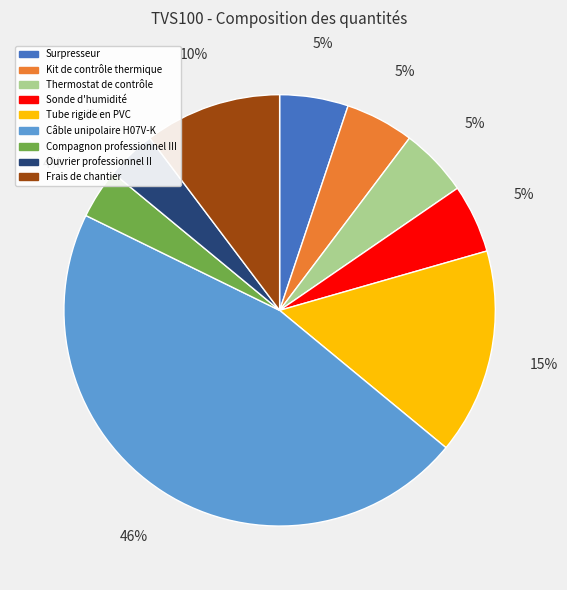

To the nearest percent, what percentage of the pie is Compagnon professionnel III?

4%